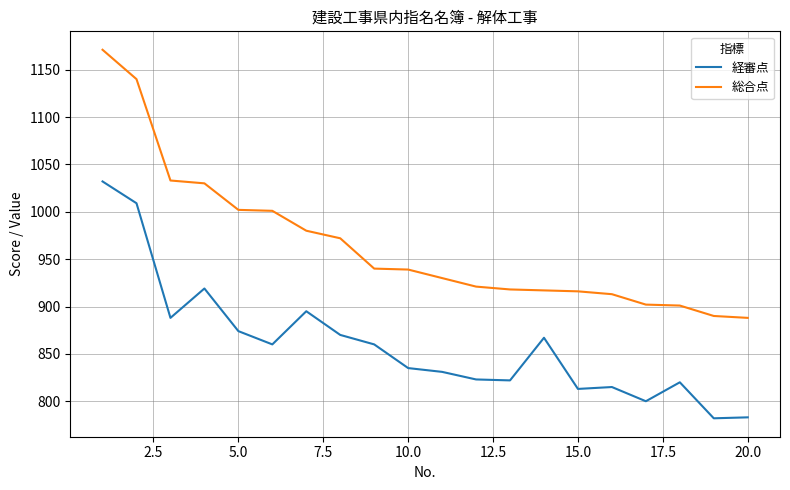

What is the smallest value displayed?

782